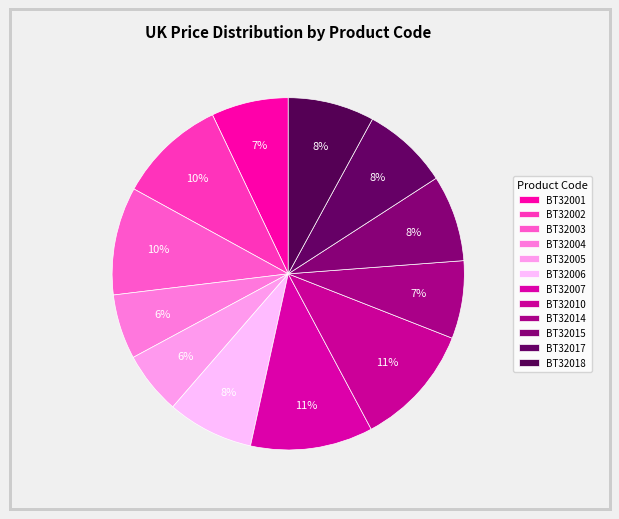

How many slices are in this pie chart?

12